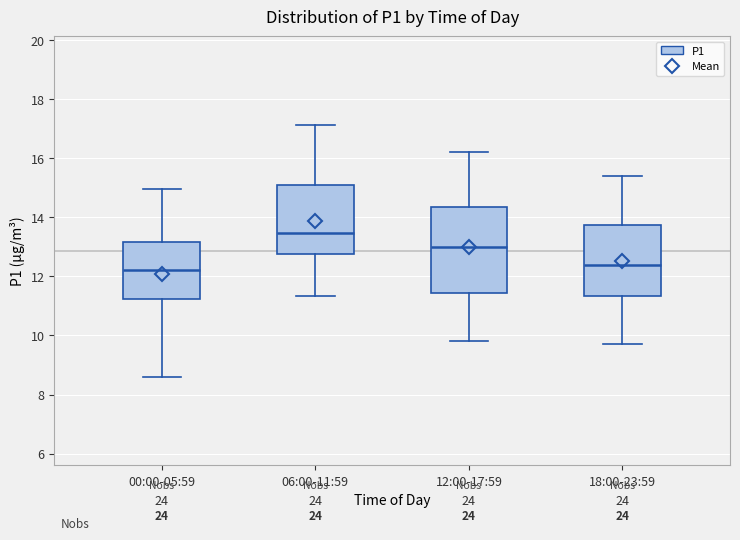

Where is the lower edge of the box for 06:00-11:59 on the y-axis? The values are not printed on the chart, so give them approximately, as read against the axis.

12.8